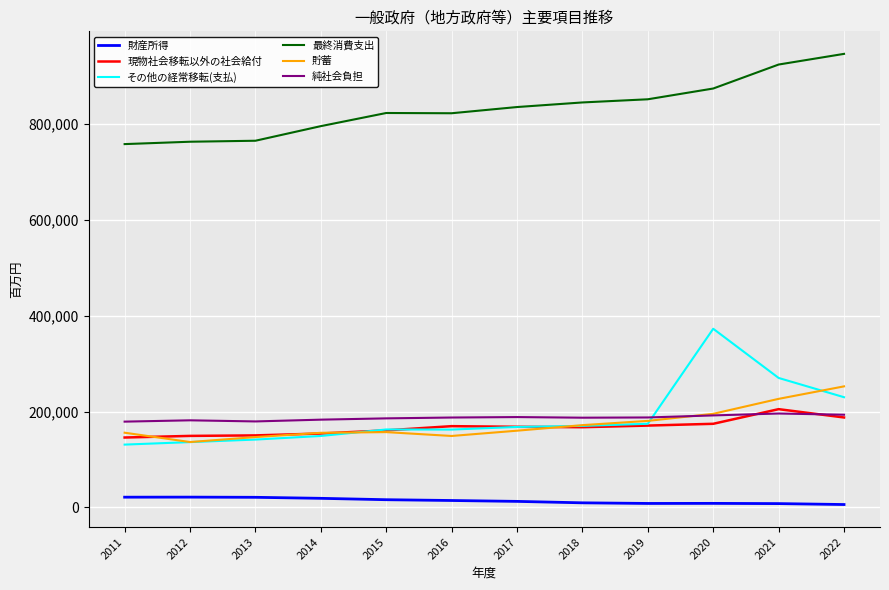

True or false: 純社会負担 and 財産所得 intersect in this chart.

False